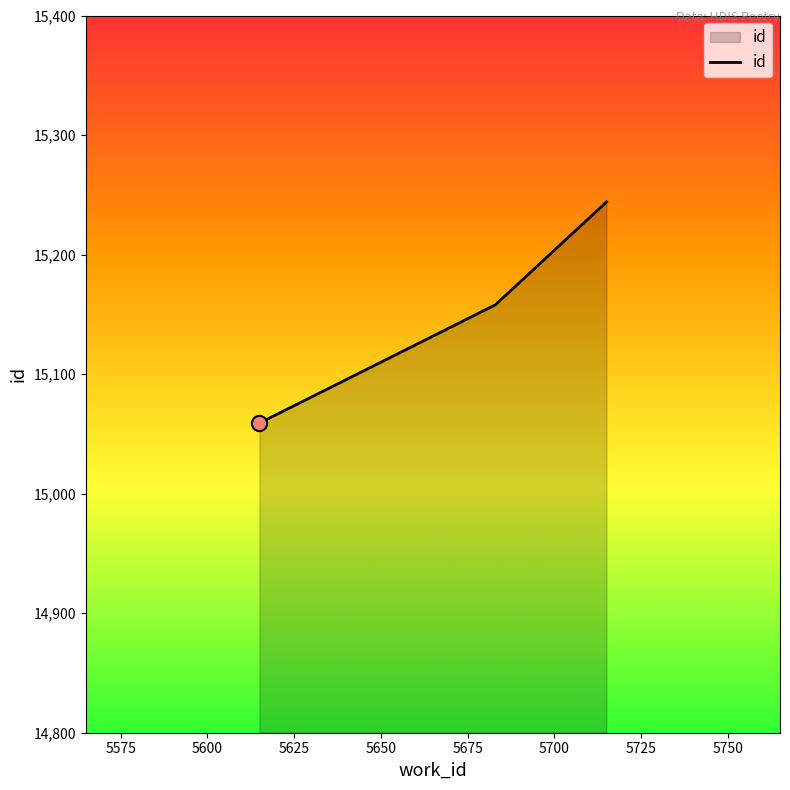

What is the difference between the second highest and minimum values?

99